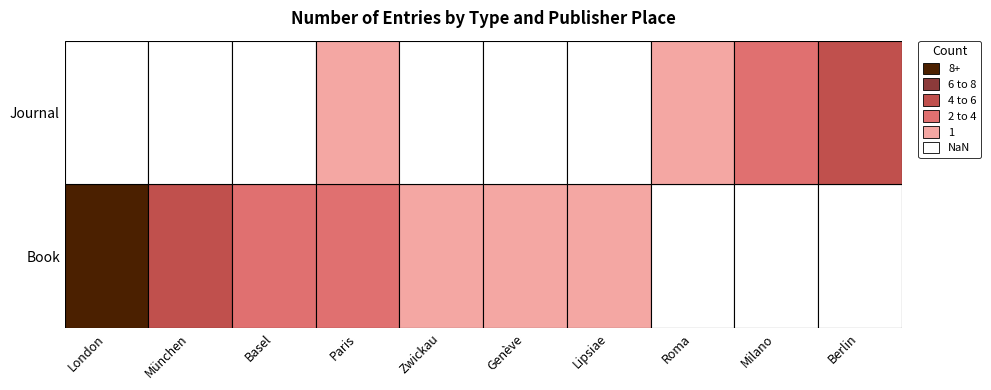

What is the average value of the Journal series?

1